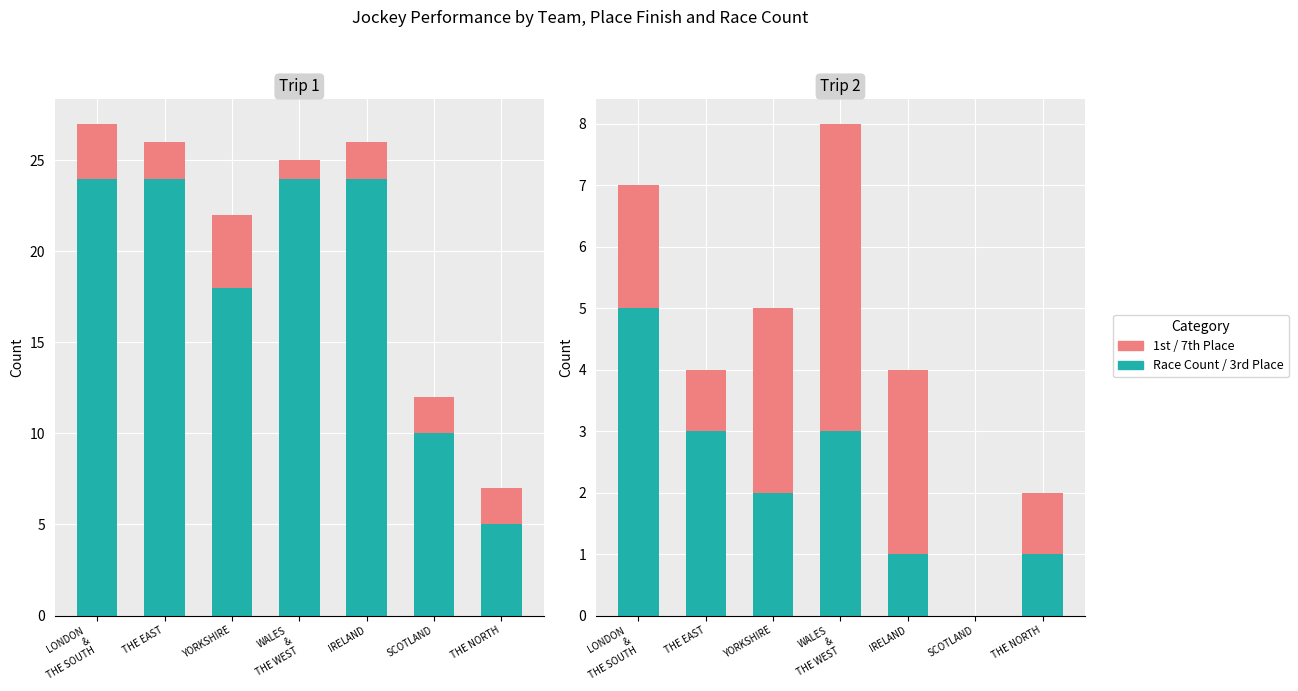

Rank the series at THE NORTH from highest to lowest value.

Race Count, 1st Place, 3rd Place, 7th Place